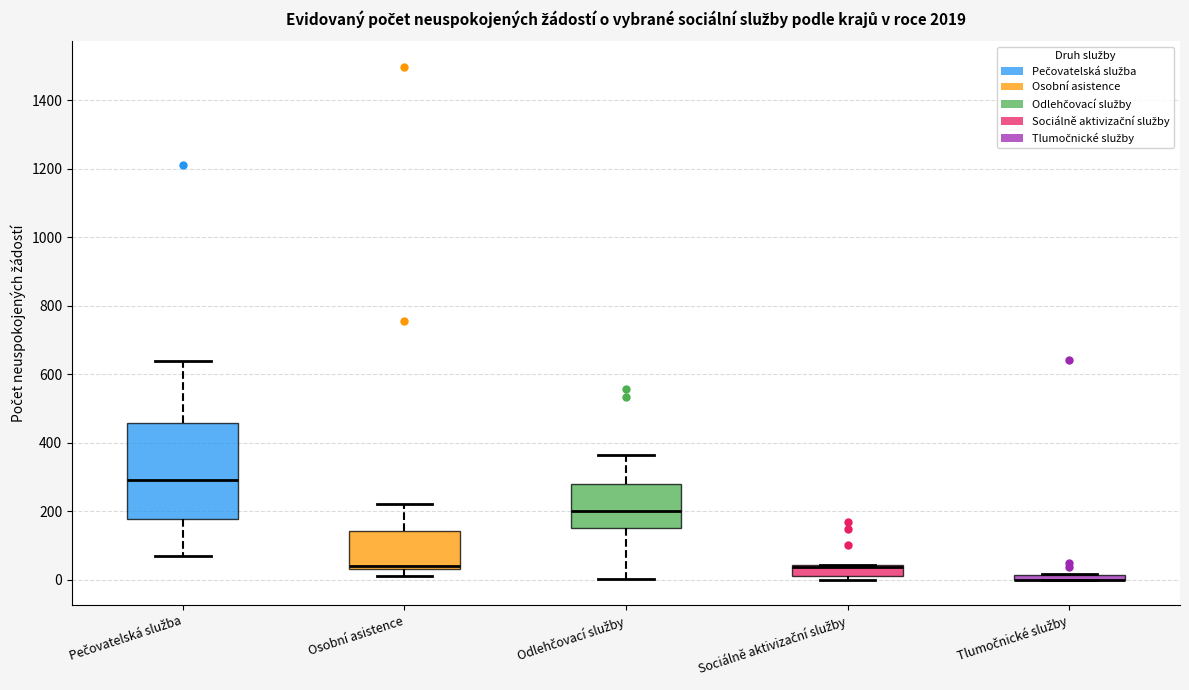

Comparing the boxes themselves (not the whiskers), which one is the tallest?

Pečovatelská služba